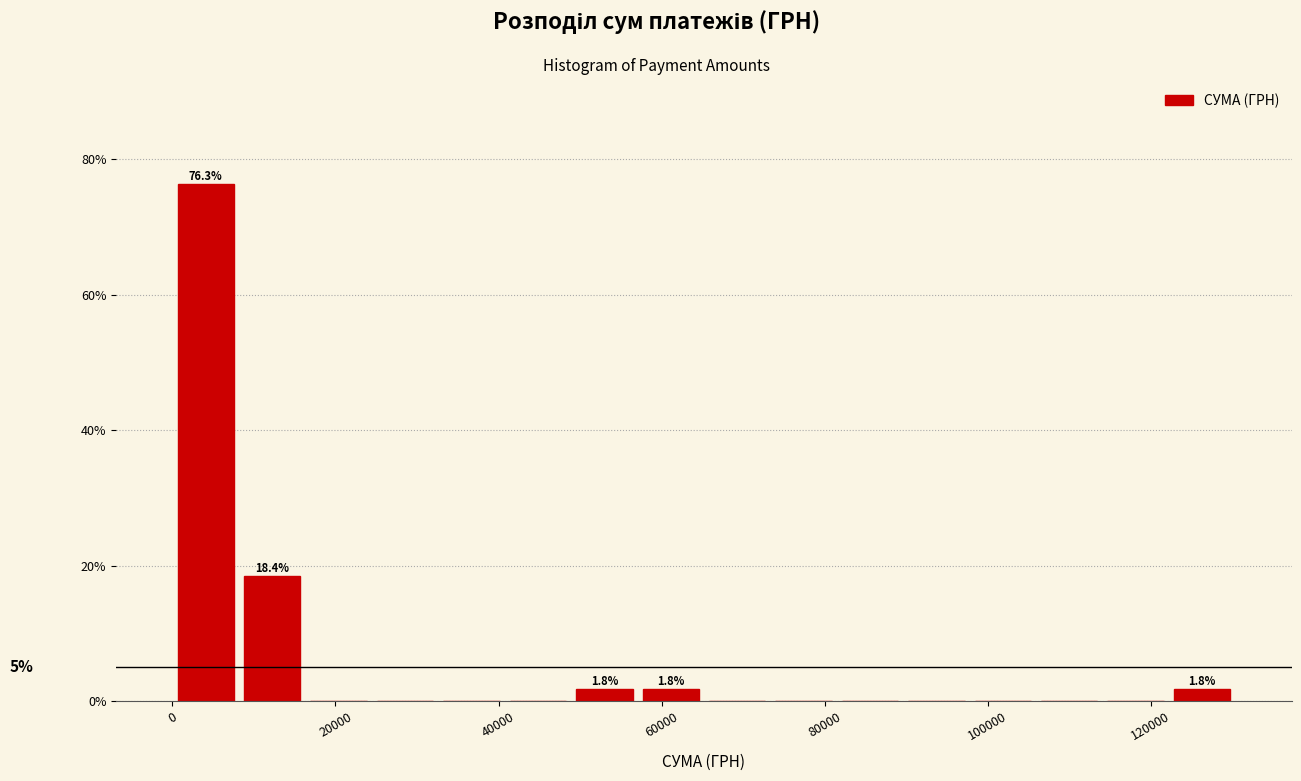

Over which range of the x-axis is the bar tallest?

0 to 8000